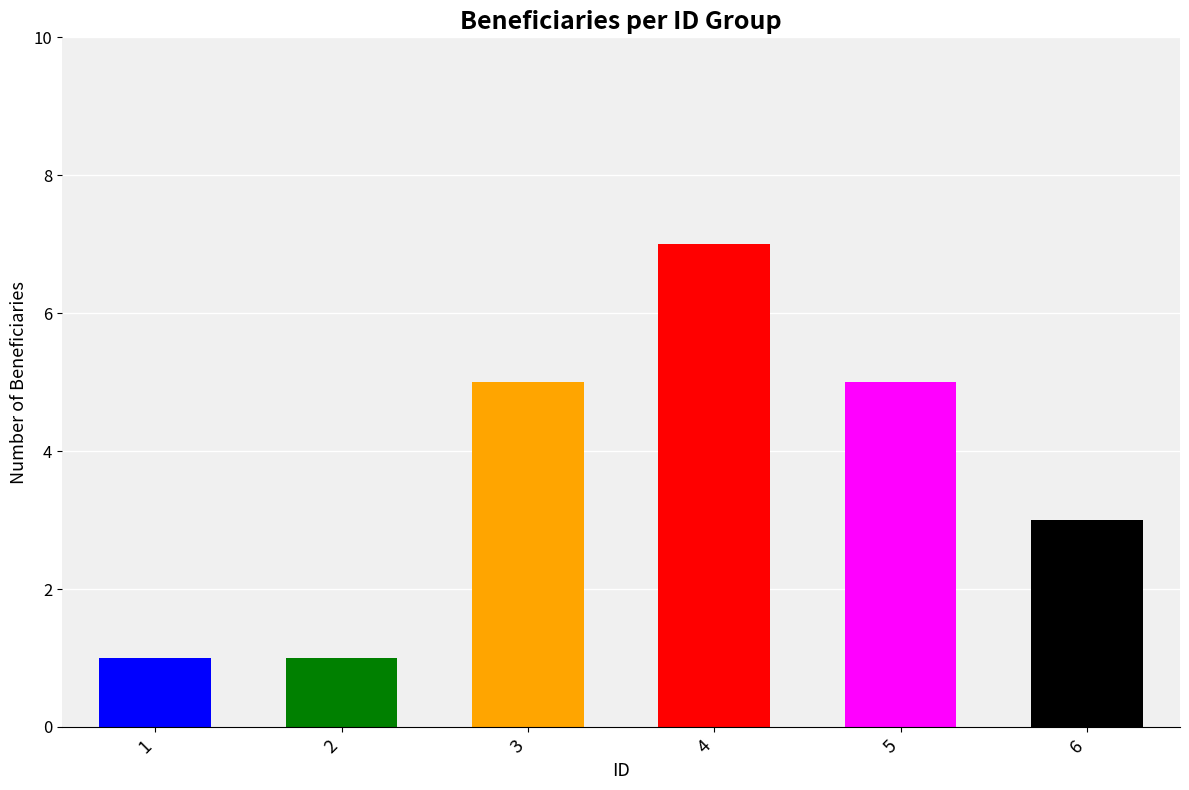

The chart shows a value of 1 at 3. True or false?

False